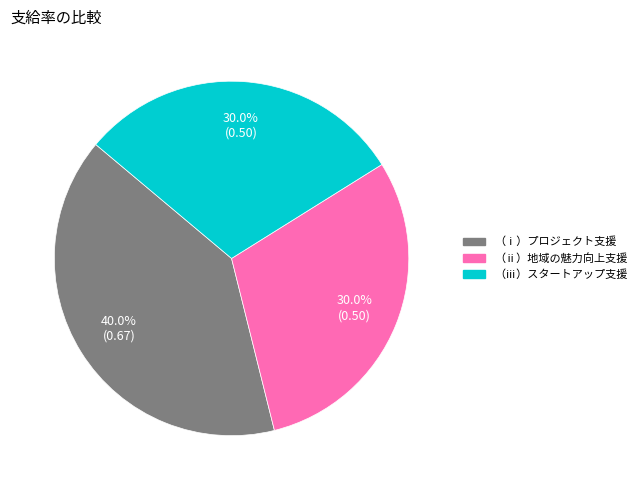

True or false: （ⅰ）プロジェクト支援 accounts for 31% of the total.

False